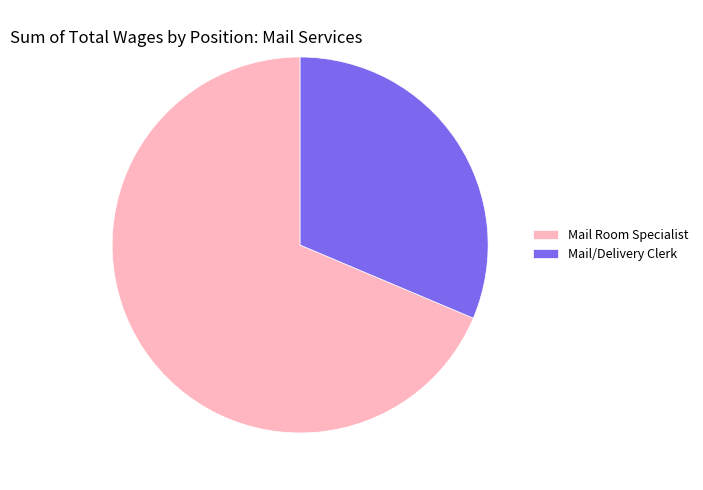

Which slice is the smallest?

Mail/Delivery Clerk